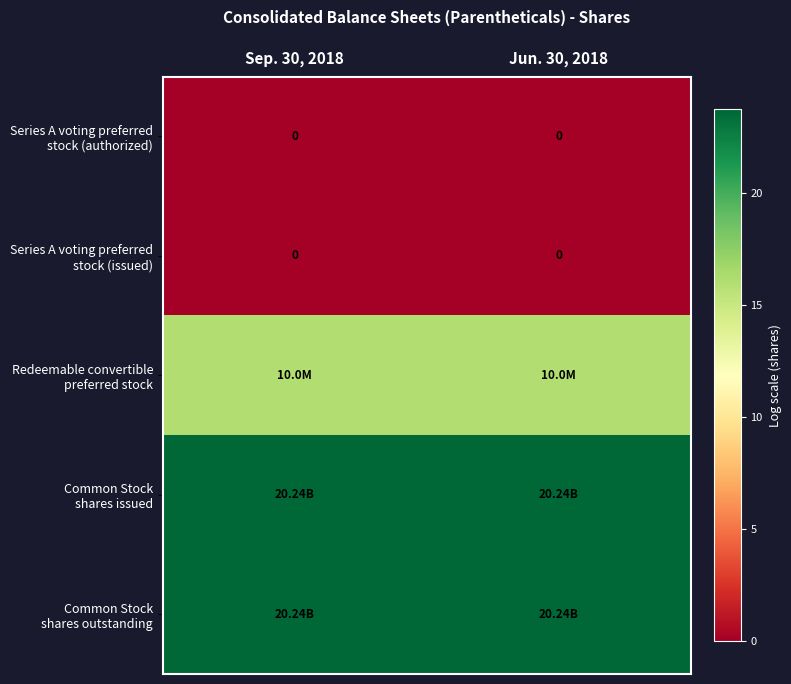

Which category has the lowest value in the Redeemable convertible preferred stock series?

Sep. 30, 2018